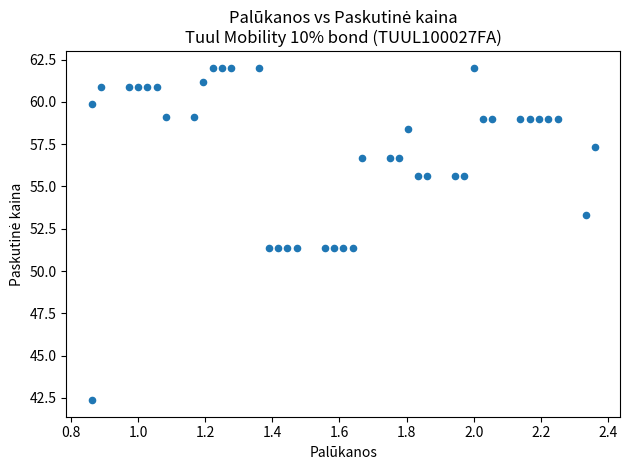

What is the range of Y values (max minus min)?

19.7